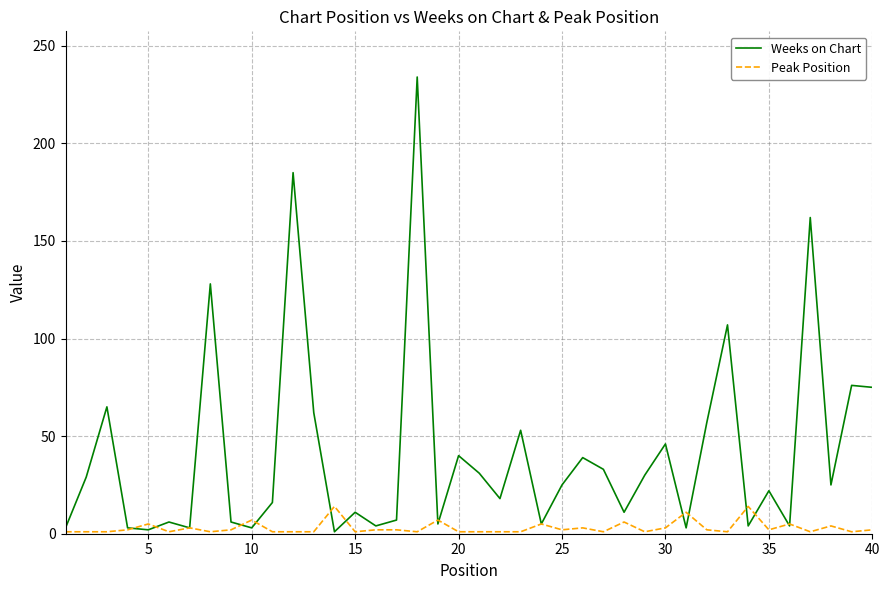

What is the average value of the Weeks on Chart series?

41